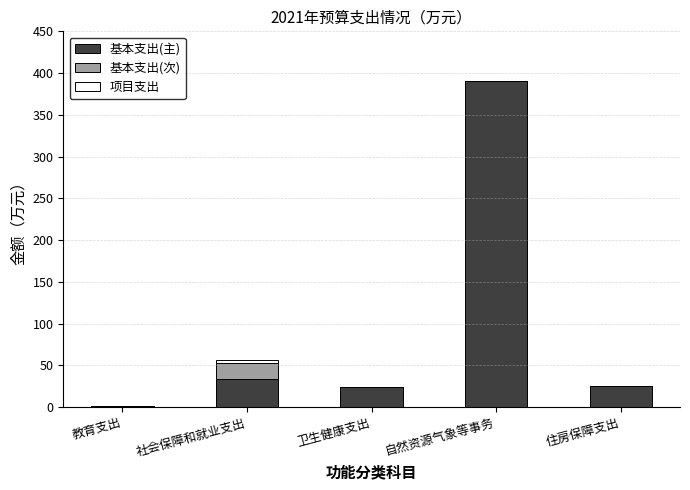

Where is 基本支出(主) nearest to the value 196?

社会保障和就业支出